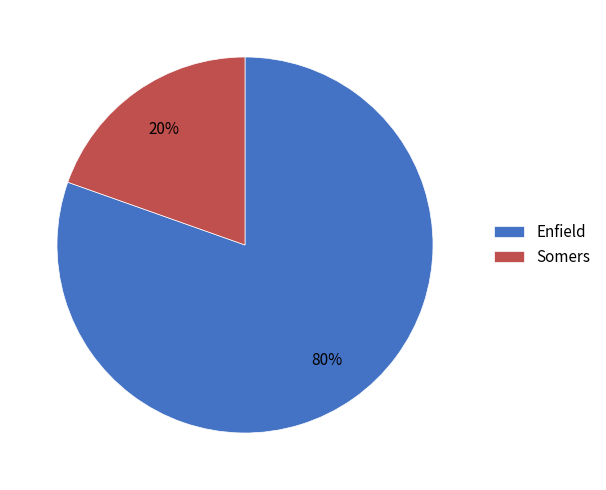

What is the smallest slice in the pie chart?

Somers